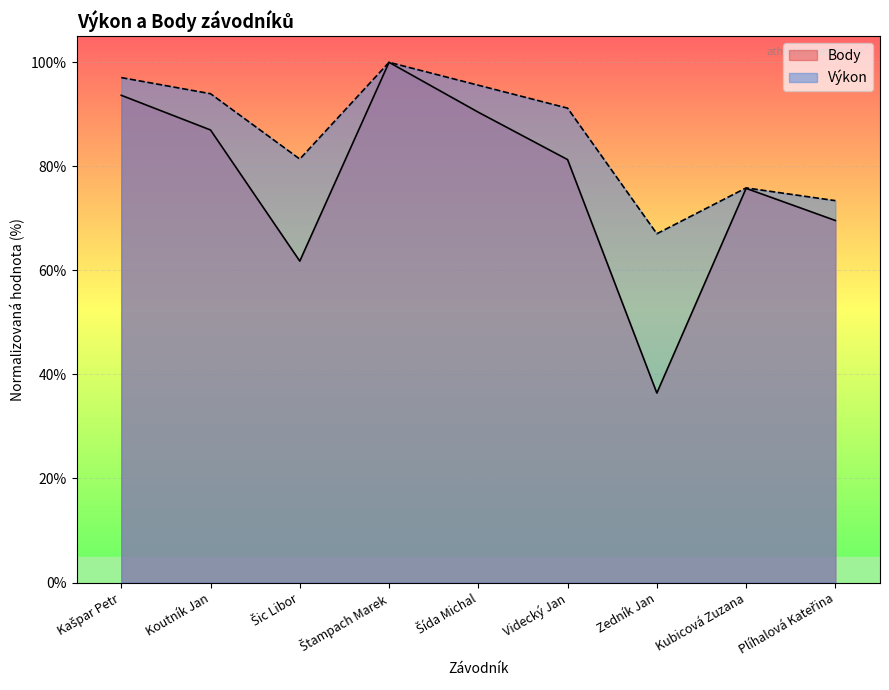

At which category is the sum across all series the highest?

Štampach Marek